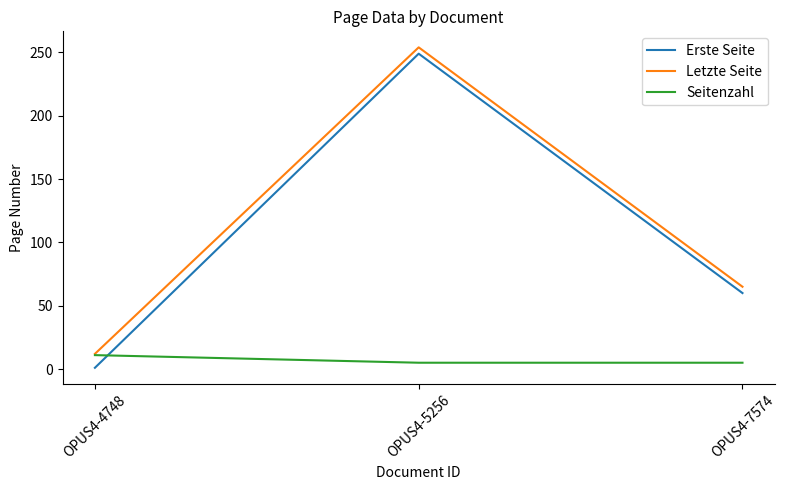

At how many categories does at least one series exceed 117?

1